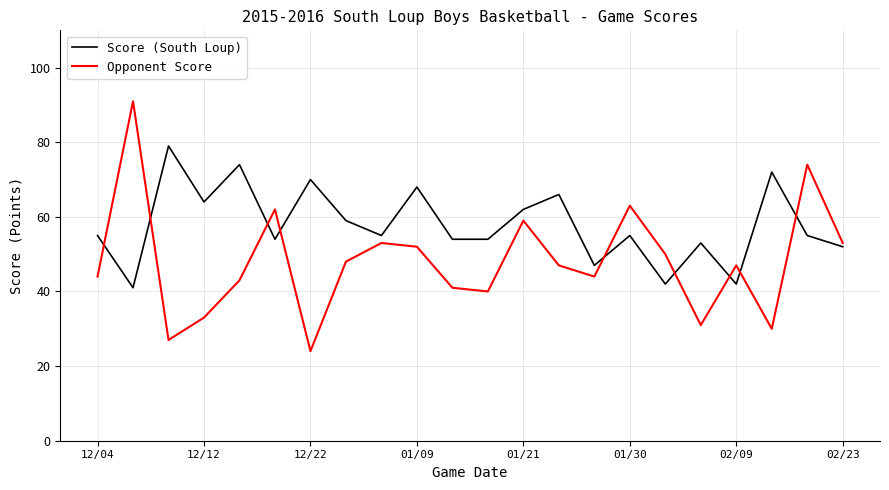

At how many categories does at least one series exceed 86?

1